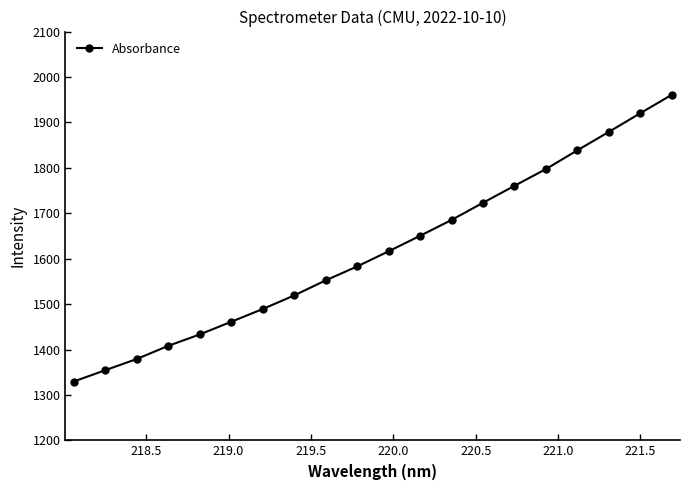

What is the value of the 5th point from the left?

1433.1